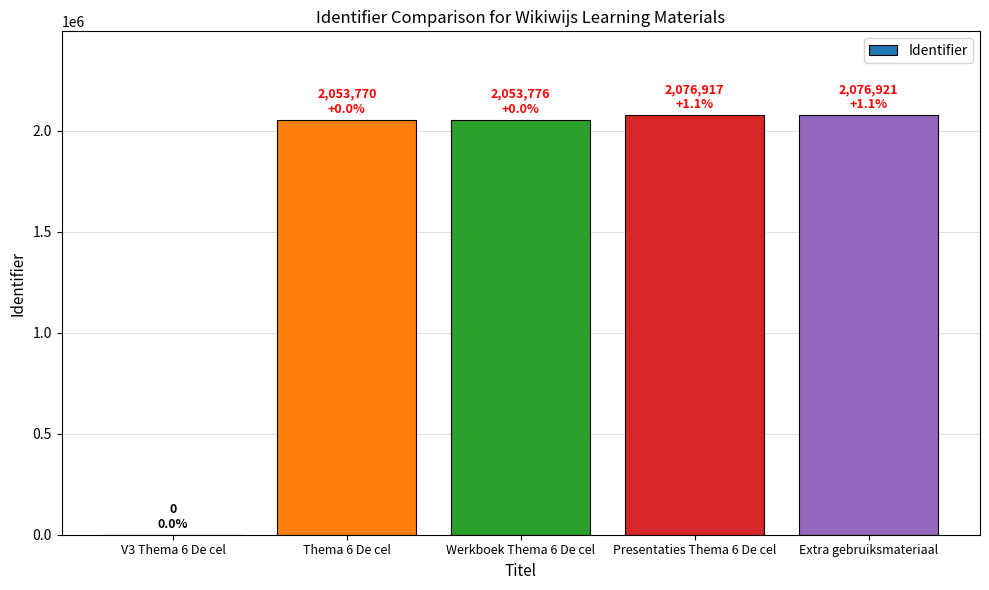

What is the sum of all values?

8261384